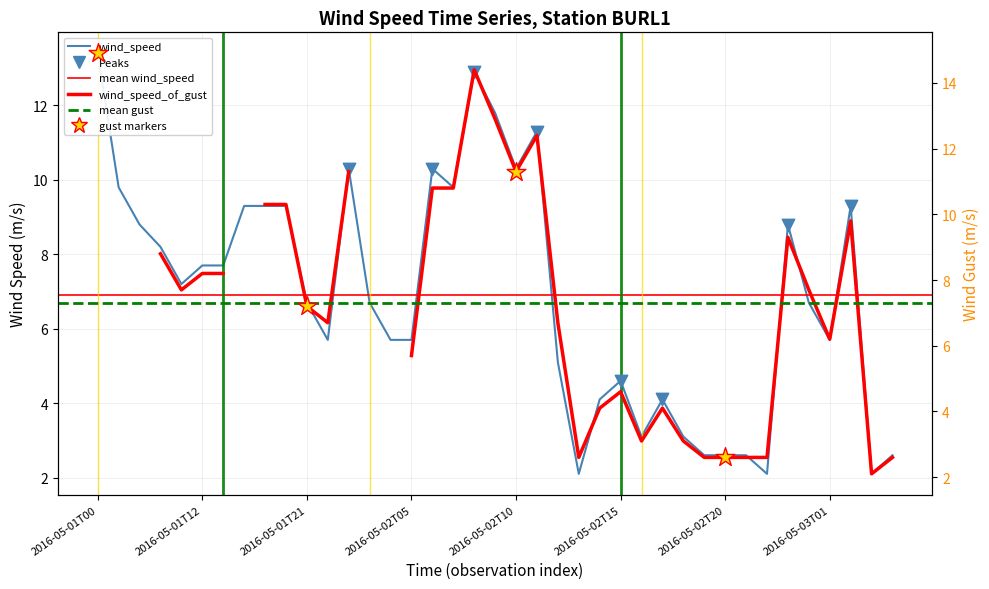

What is the change in value from 2016-05-02T00 to 2016-05-02T11?

+5.6